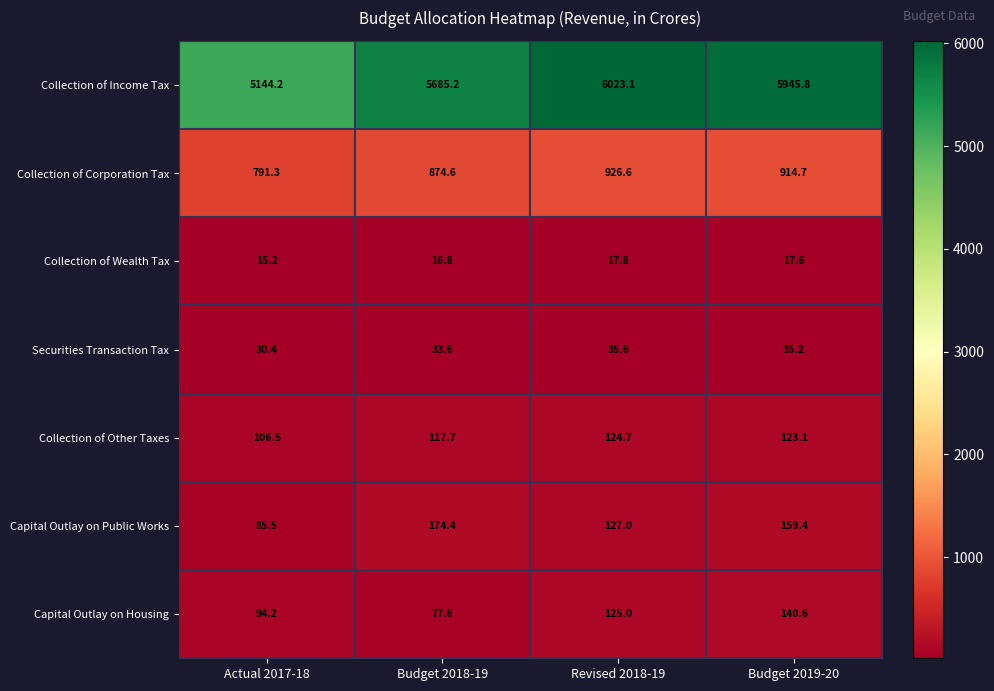

At which category does the chart reach its minimum across all series?

Actual 2017-18